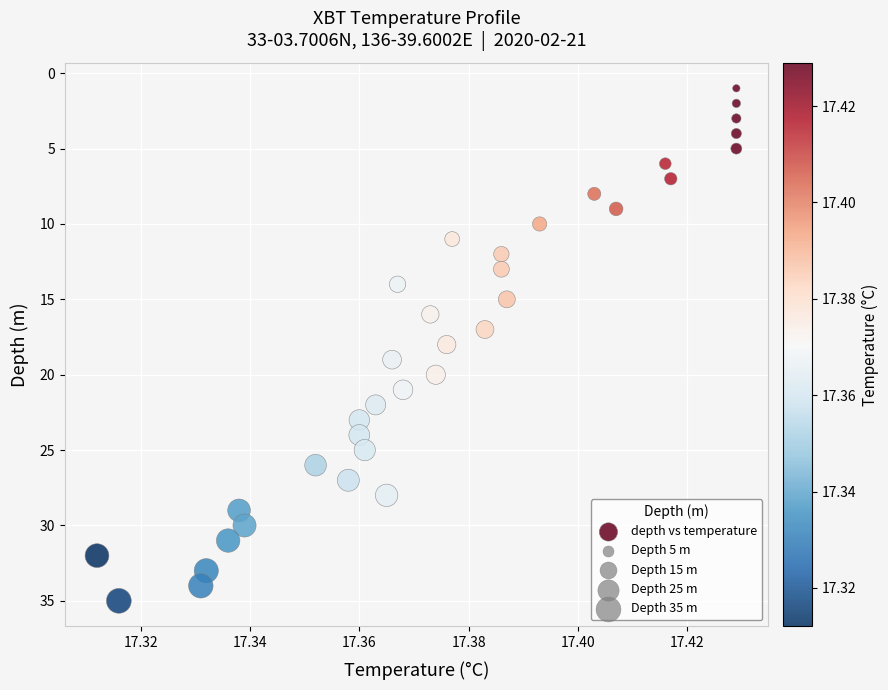

What is the range of Y values (max minus min)?

34